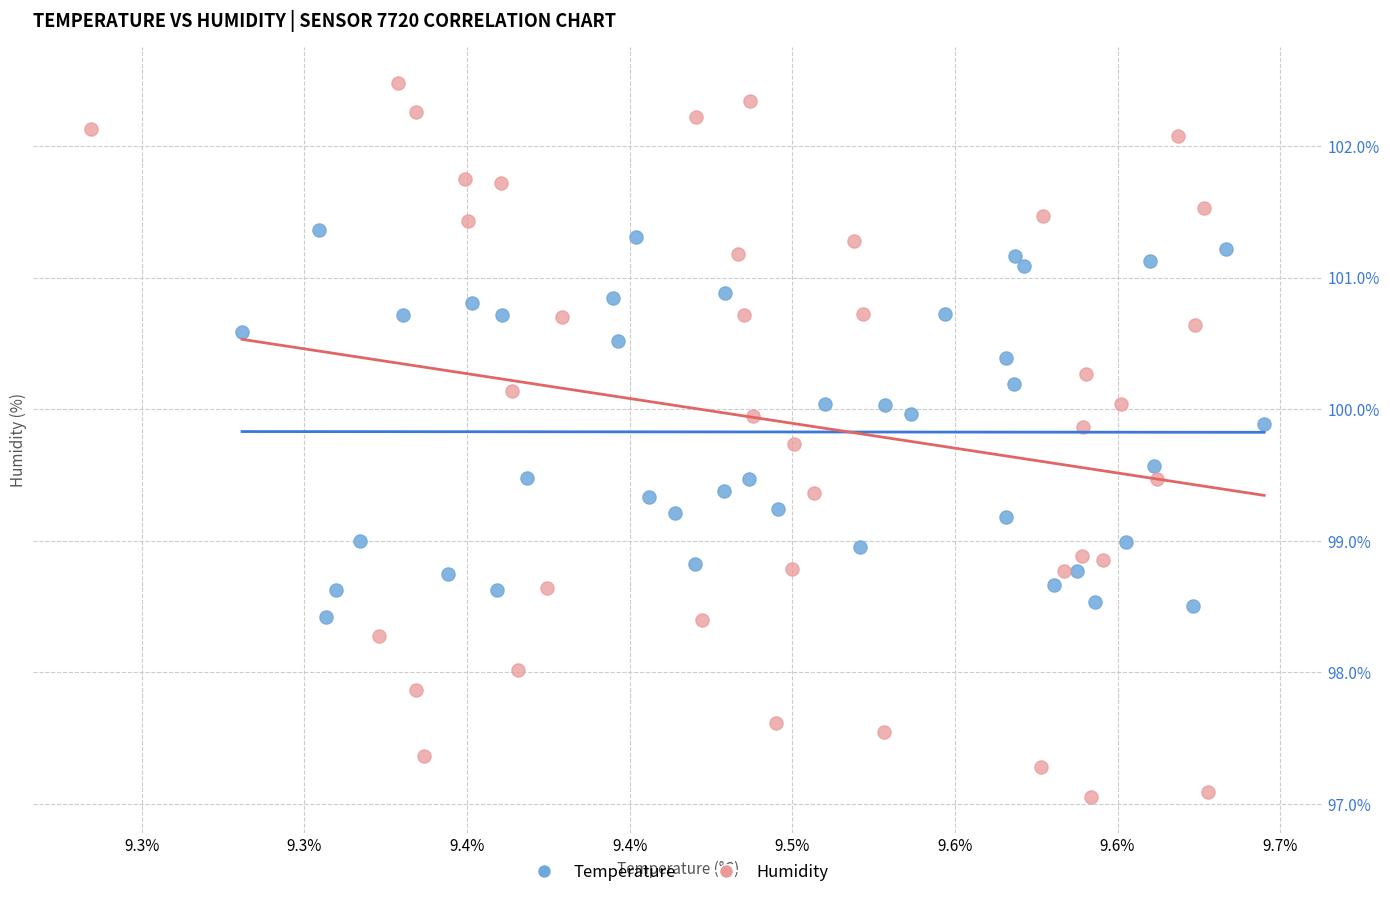

What are all the series names shown in the legend?

Temperature, Humidity